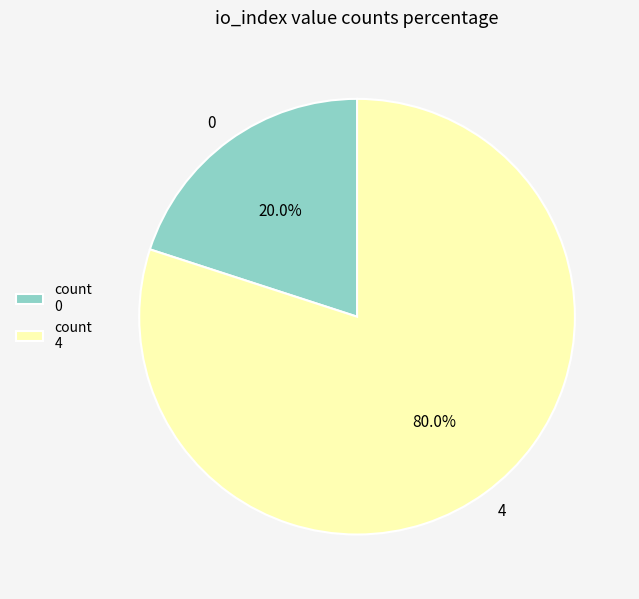

How many segments does this pie chart have?

2